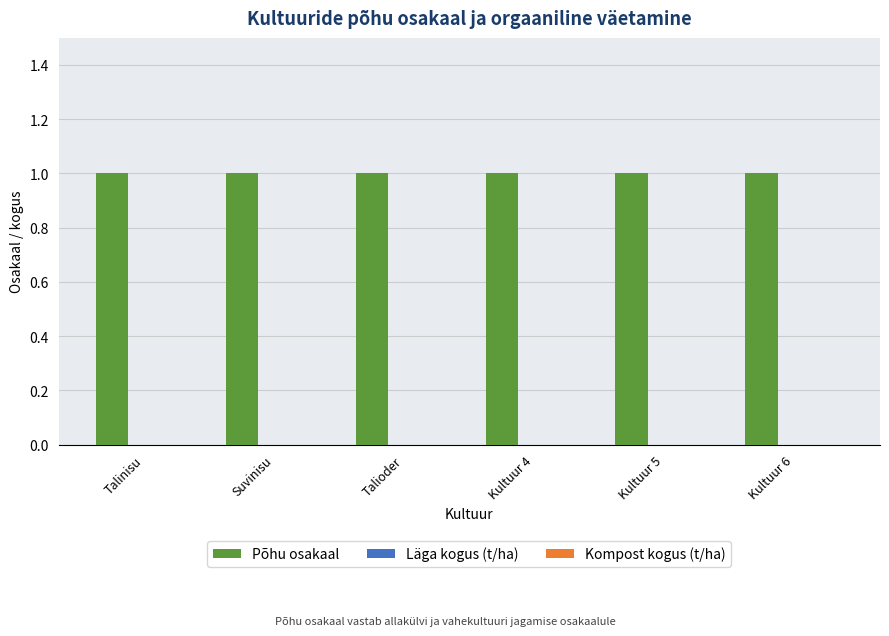

What position from the left is Talinisu?

1